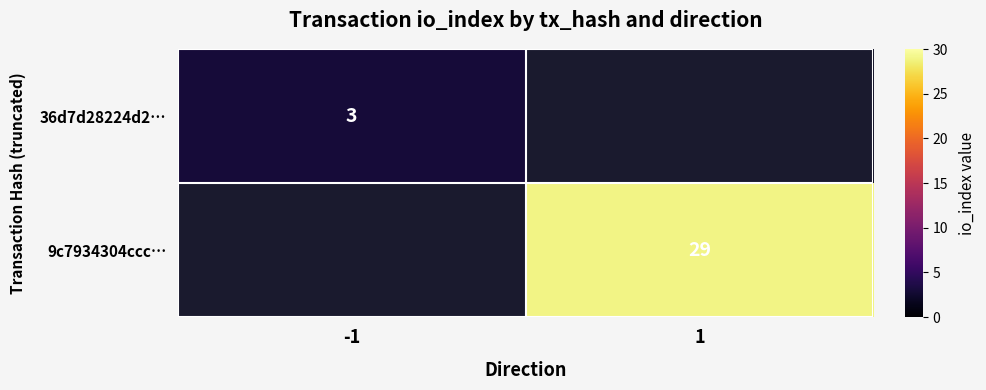

At how many categories does at least one series exceed 17?

1